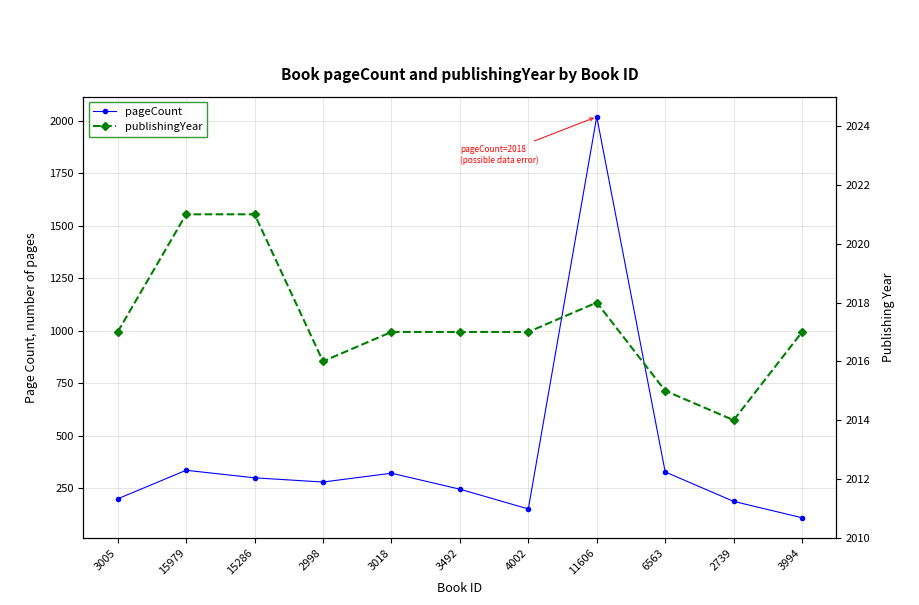

What is the minimum value shown in the chart?

110